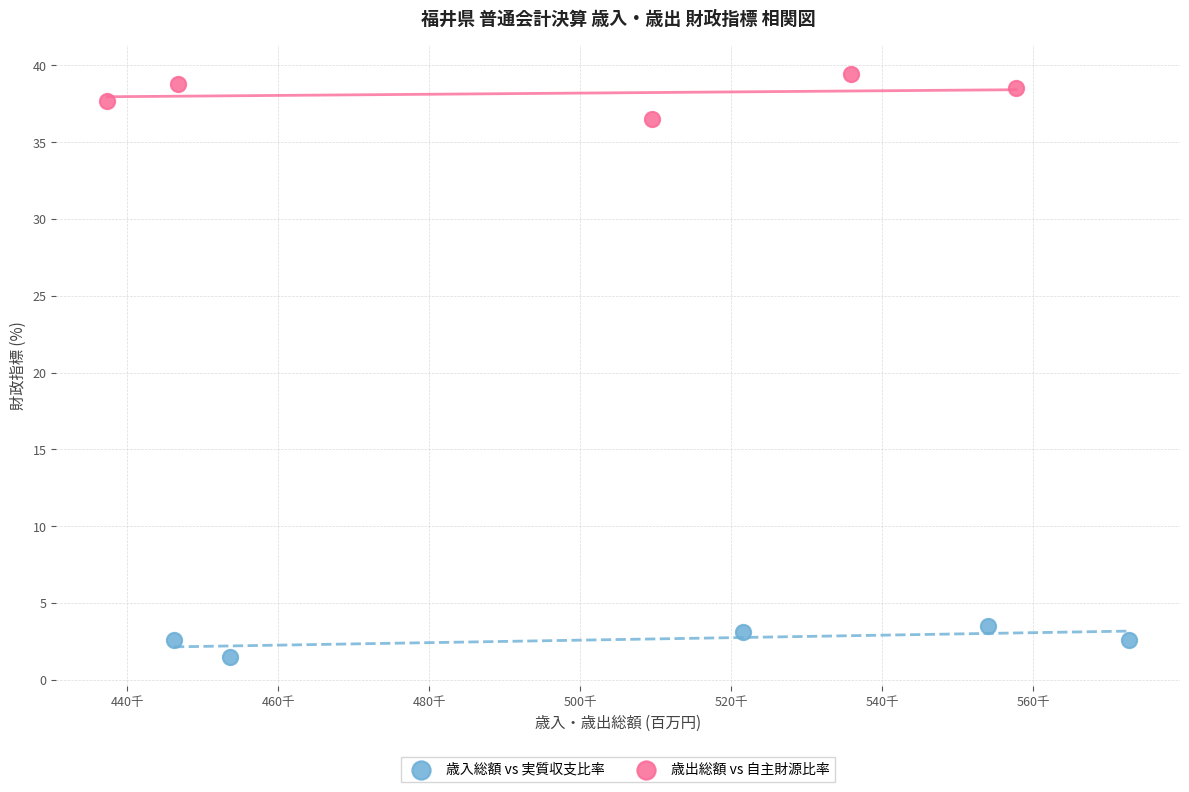

Which series reaches the maximum Y coordinate?

歳出総額 vs 自主財源比率